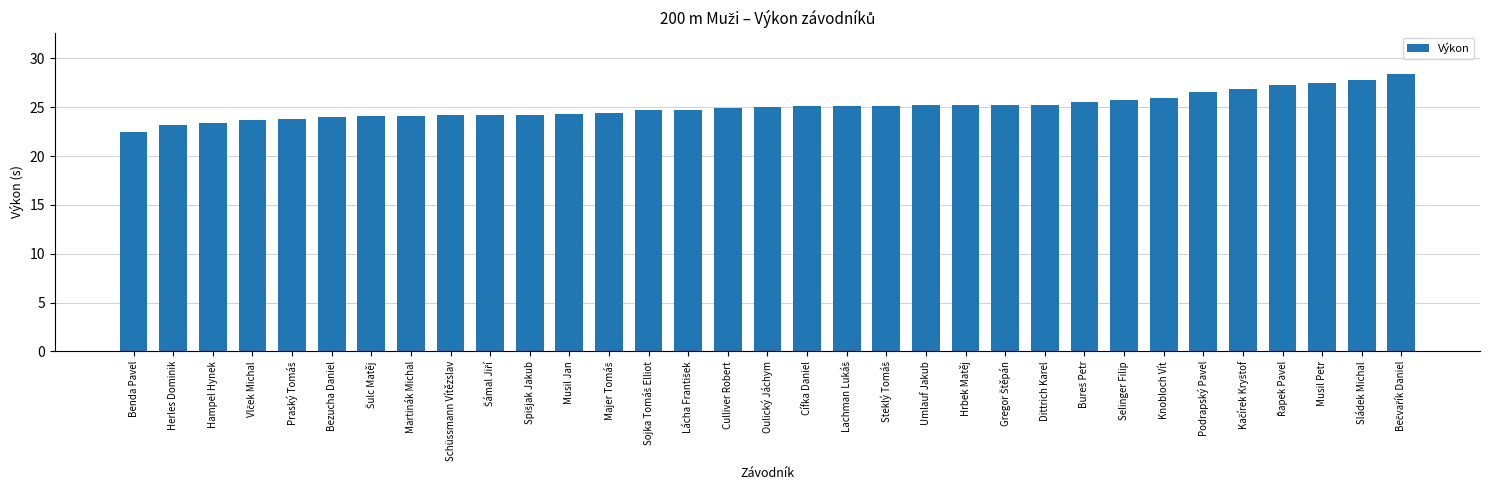

What is the minimum value shown in the chart?

22.5